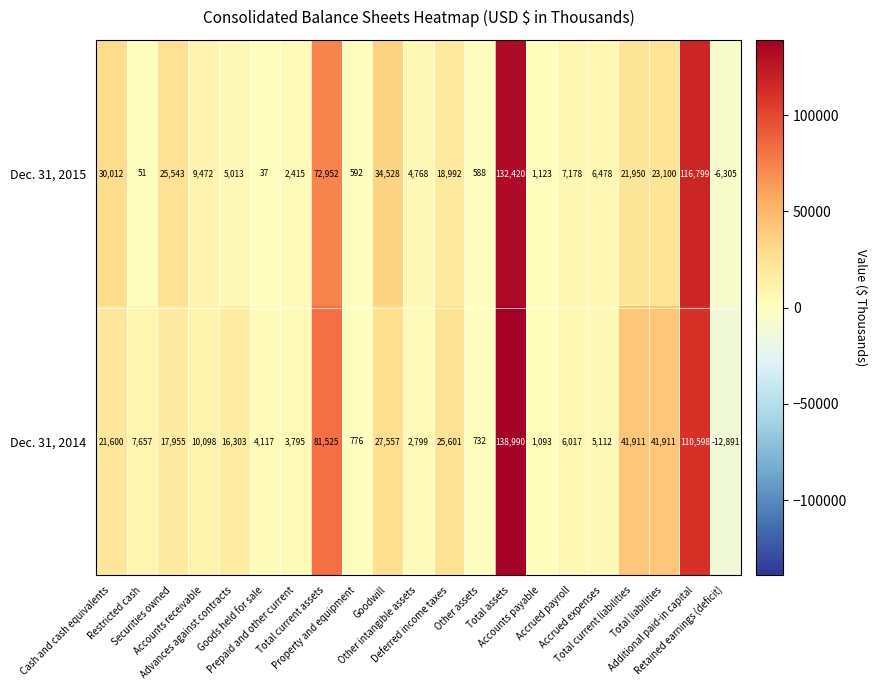

What is the smallest value displayed?

-12891